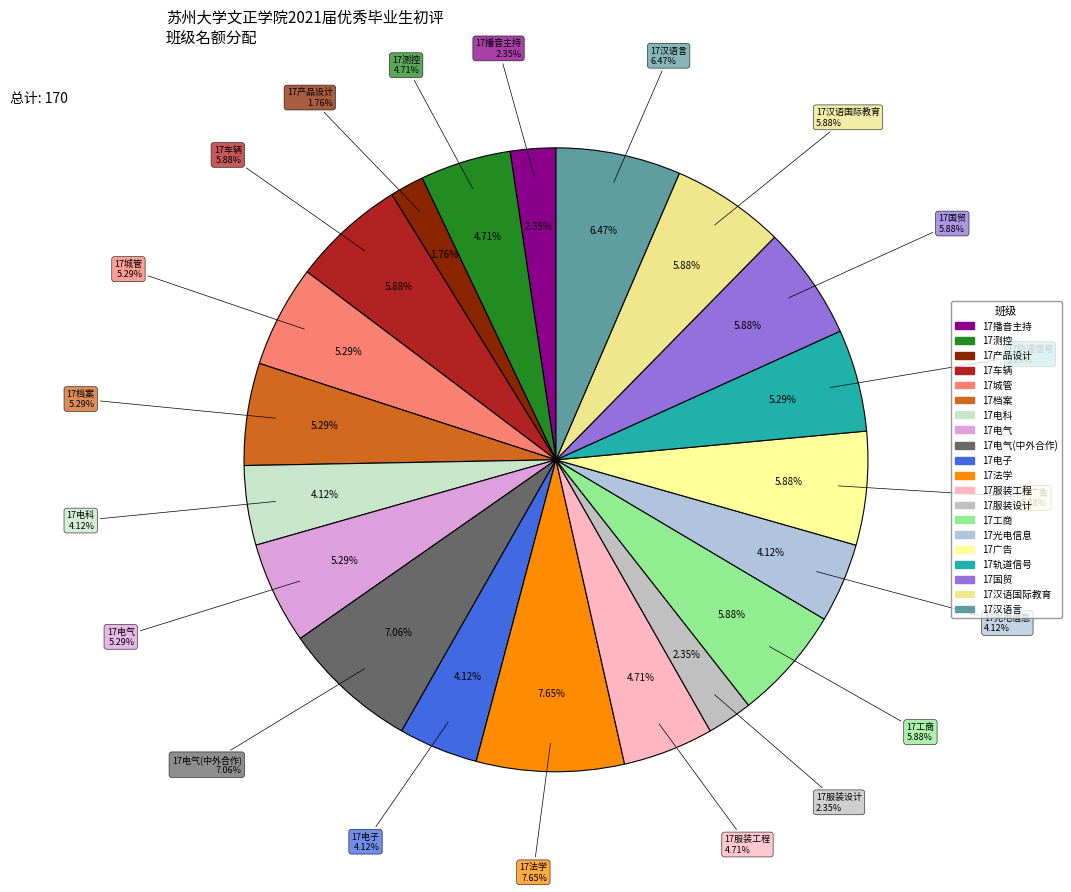

To the nearest percent, what percentage of the pie is 17服装设计?

2%